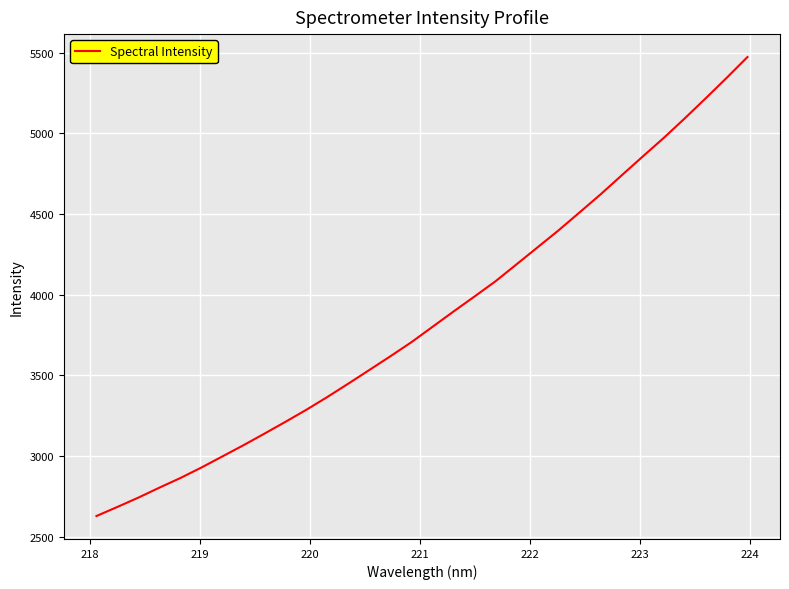

What is the greatest value displayed?

5473.9